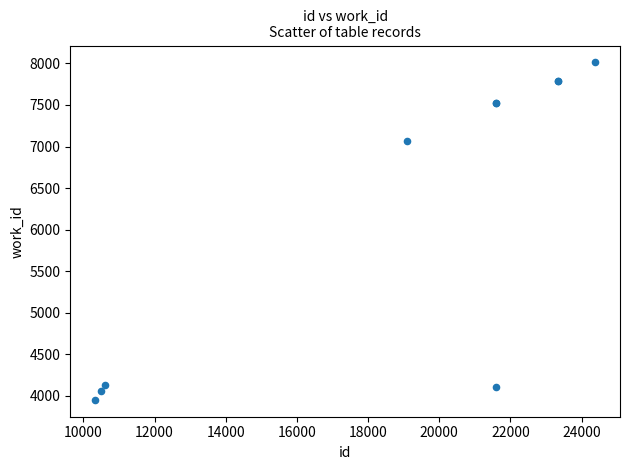

What Y value in the scatter plot is closest to 5982?

7069